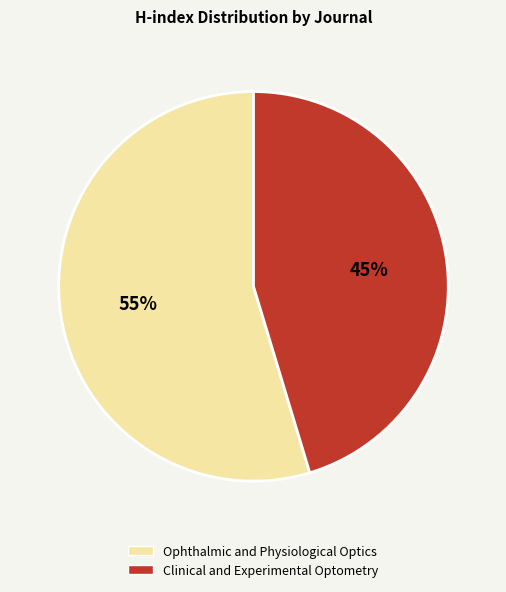

To the nearest percent, what is the combined percentage of Clinical and Experimental Optometry and Ophthalmic and Physiological Optics?

100%